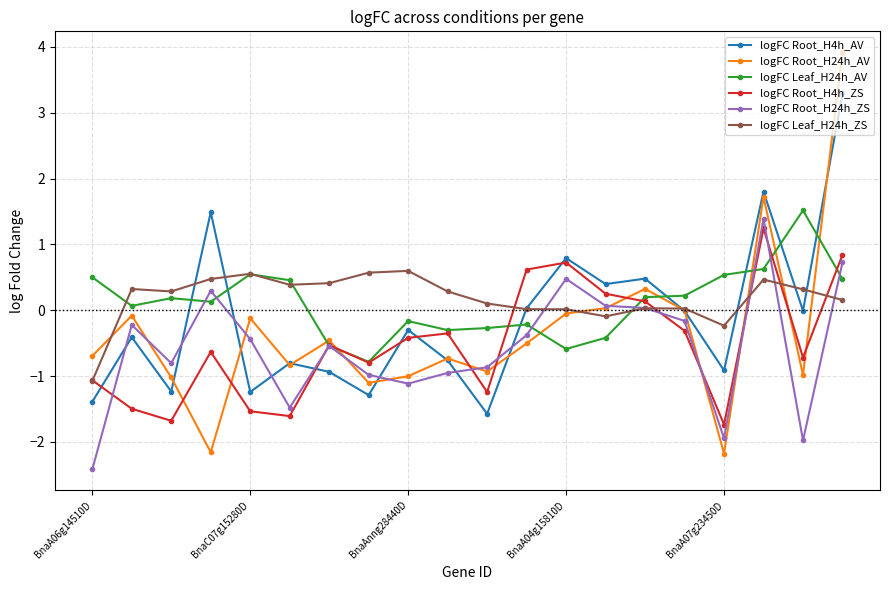

True or false: logFC Leaf_H24h_AV and logFC Root_H24h_AV intersect in this chart.

True